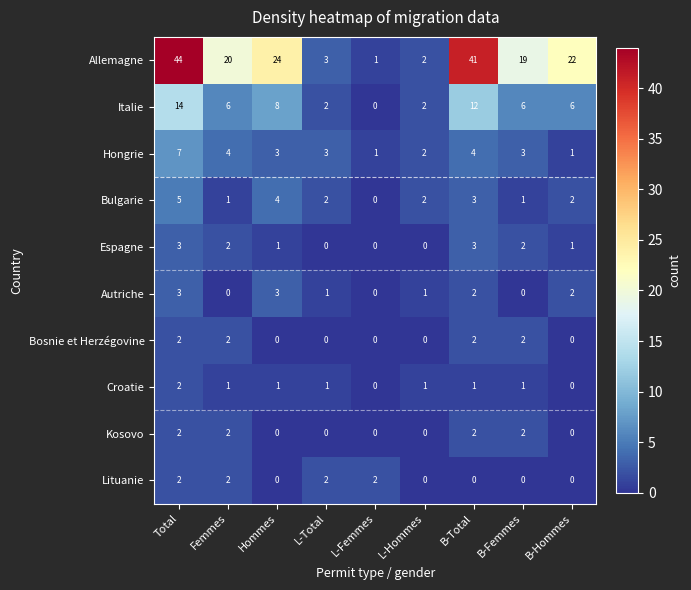

What is the total value across all series at B-Hommes?

34